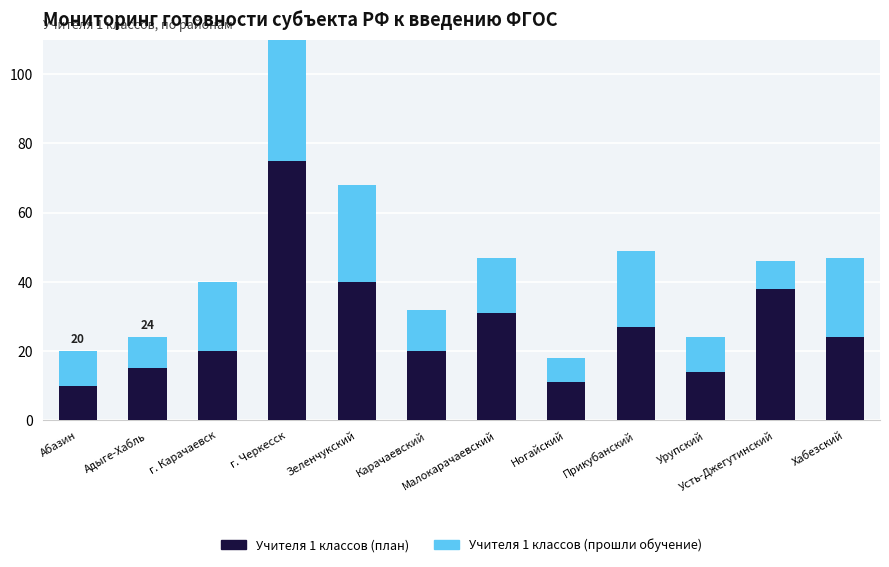

Rank the series by their maximum value, from highest to lowest.

Учителя 1 классов (план), Учителя 1 классов (прошли обучение)